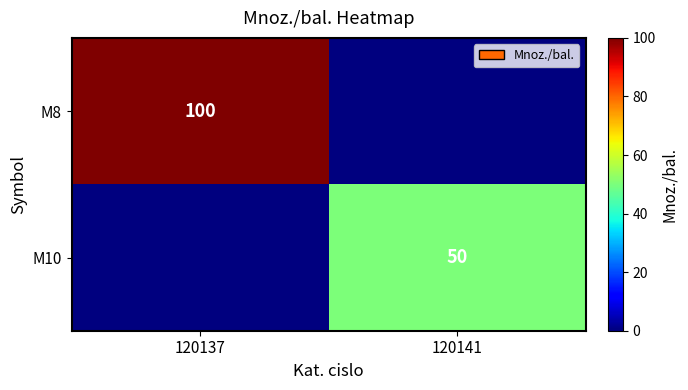

Is it true that M10 equals 66 at 120141?

False